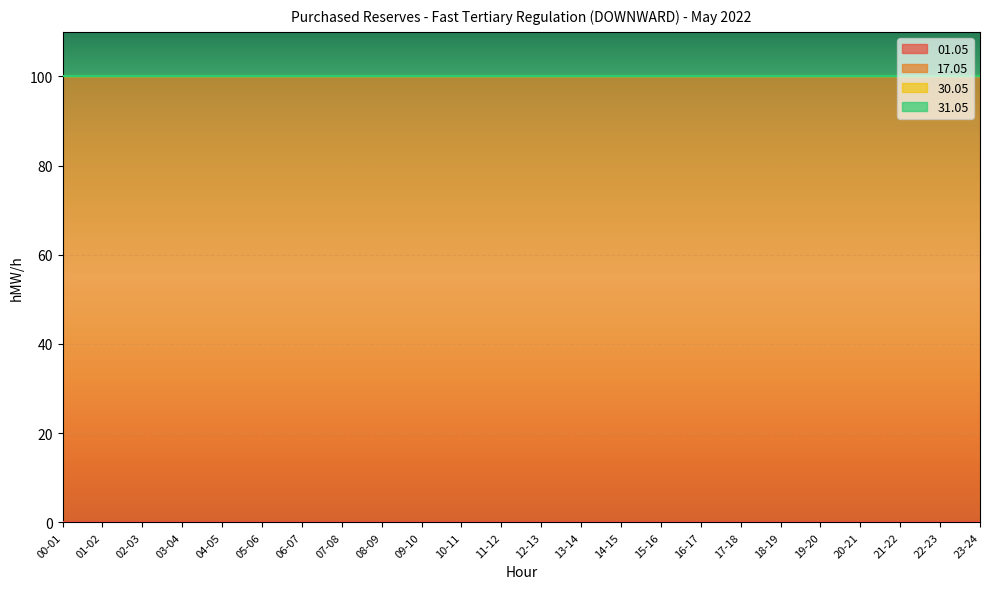

Which series has the largest range (max minus min)?

01.05